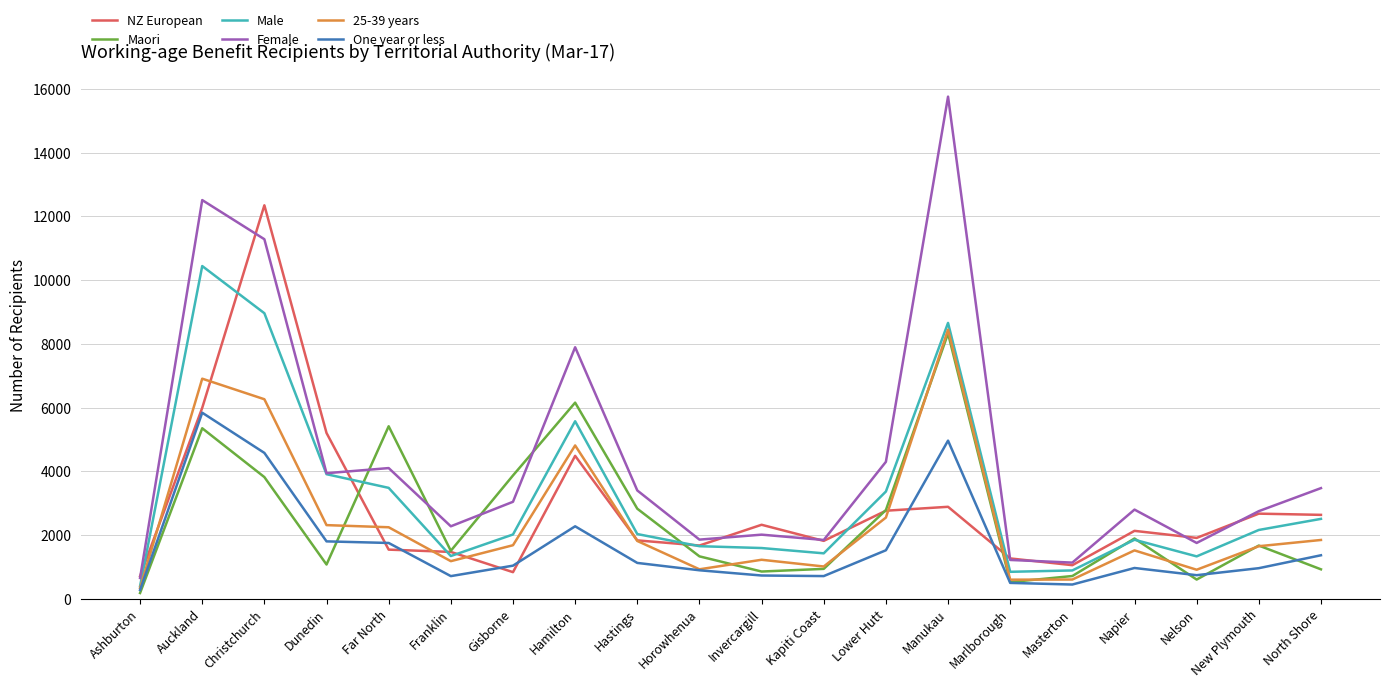

True or false: Female and One year or less intersect in this chart.

False